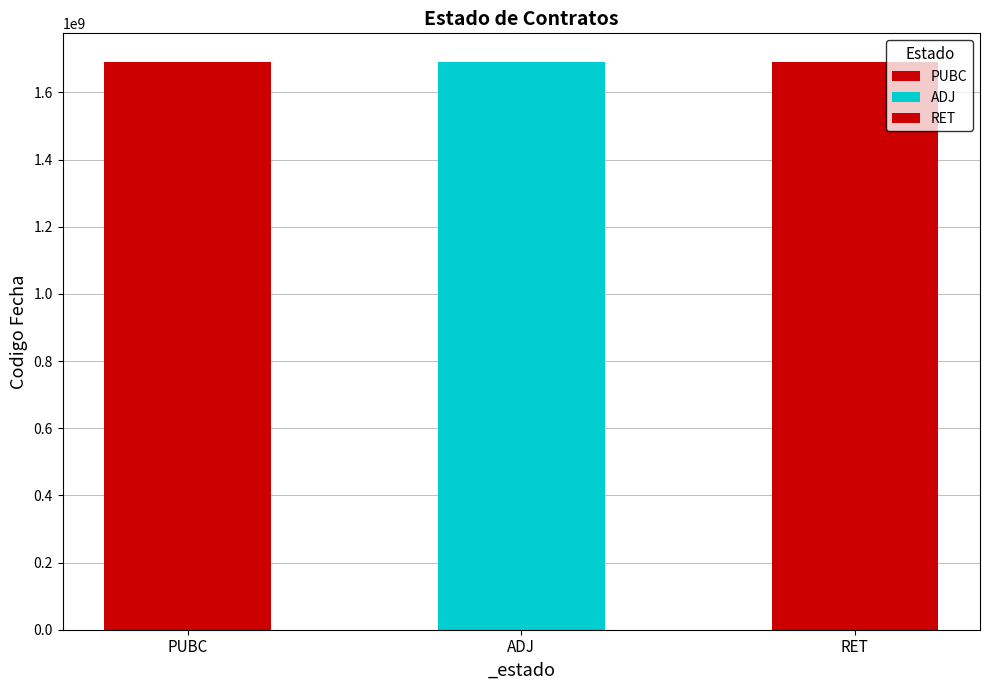

What is the label of the 1st bar from the right?

RET